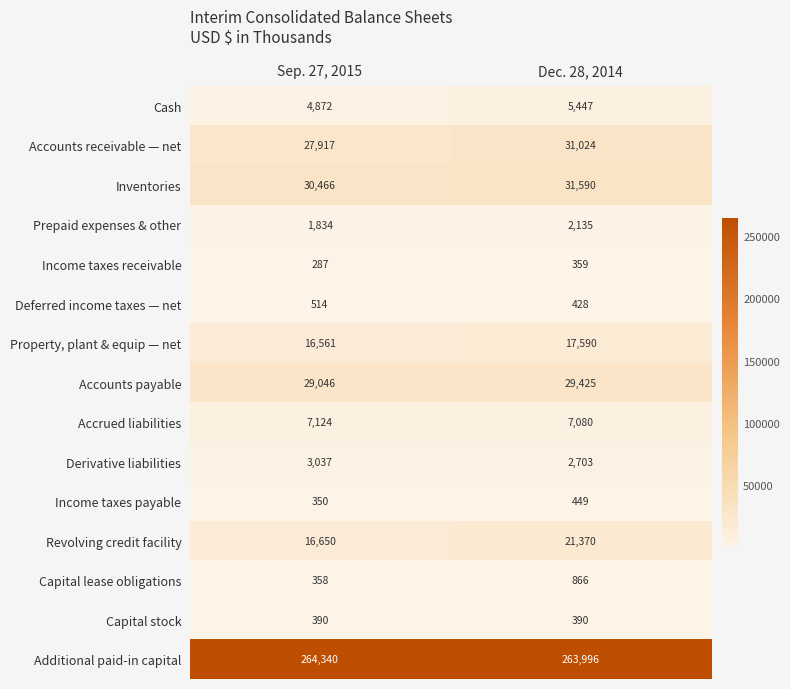

How many data points in Inventories are less than 31590?

1